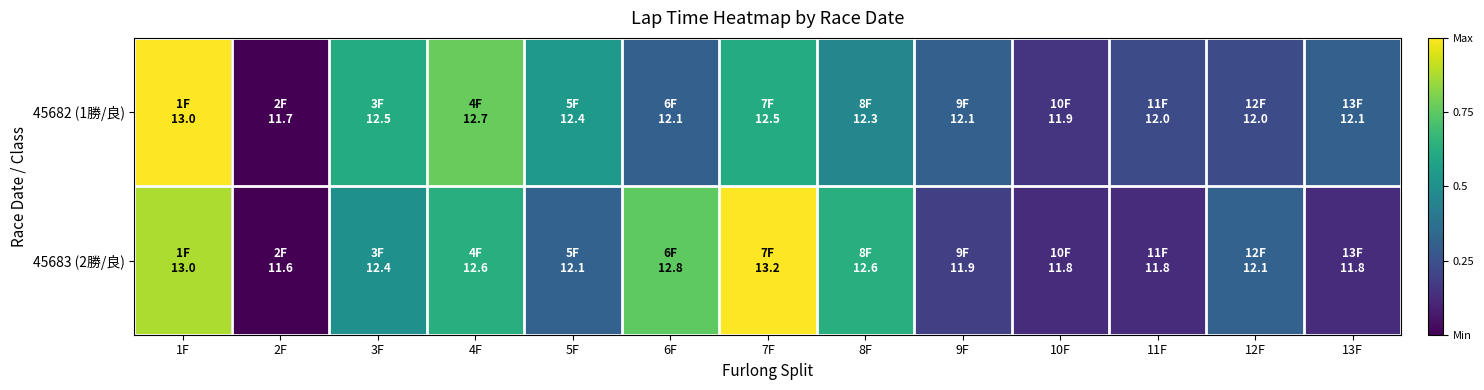

At which category does the chart reach its peak across all series?

1F